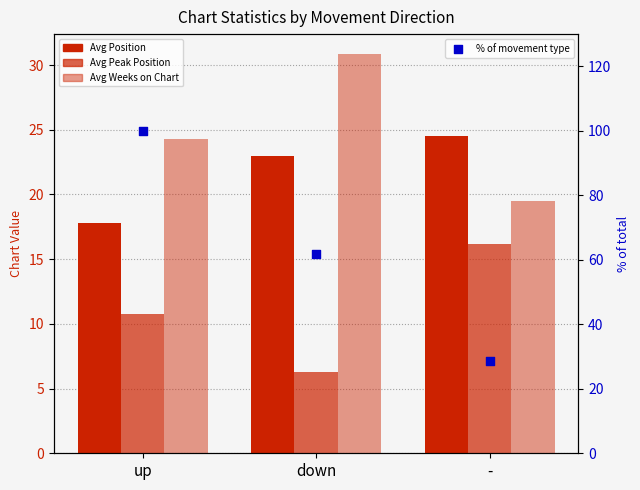

Which series has the largest total across all categories?

% of movement type